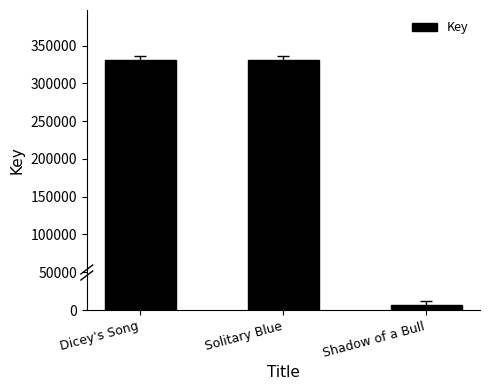

How many categories are shown in the chart?

3